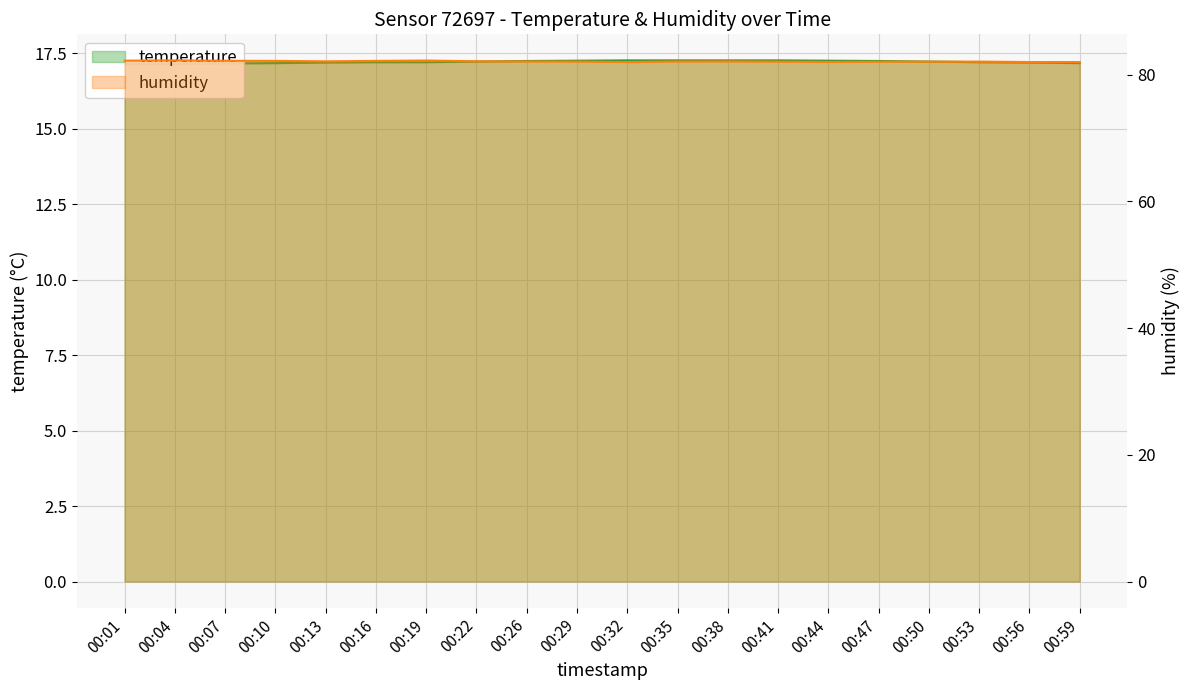

What is the average value of the temperature series?

17.2